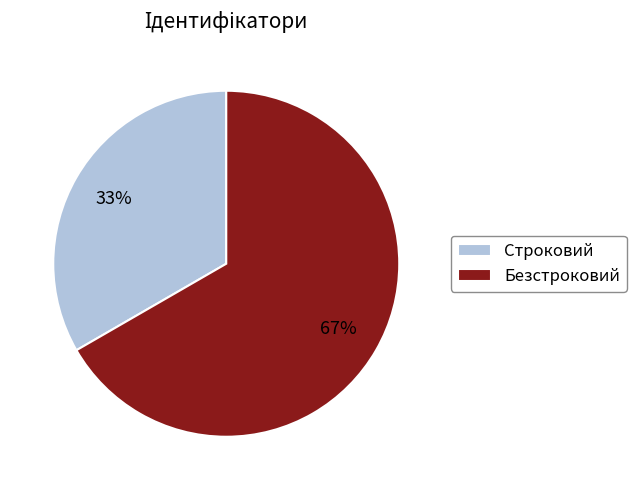

Approximately how many times larger is the value at Безстроковий compared to Строковий?

2.0